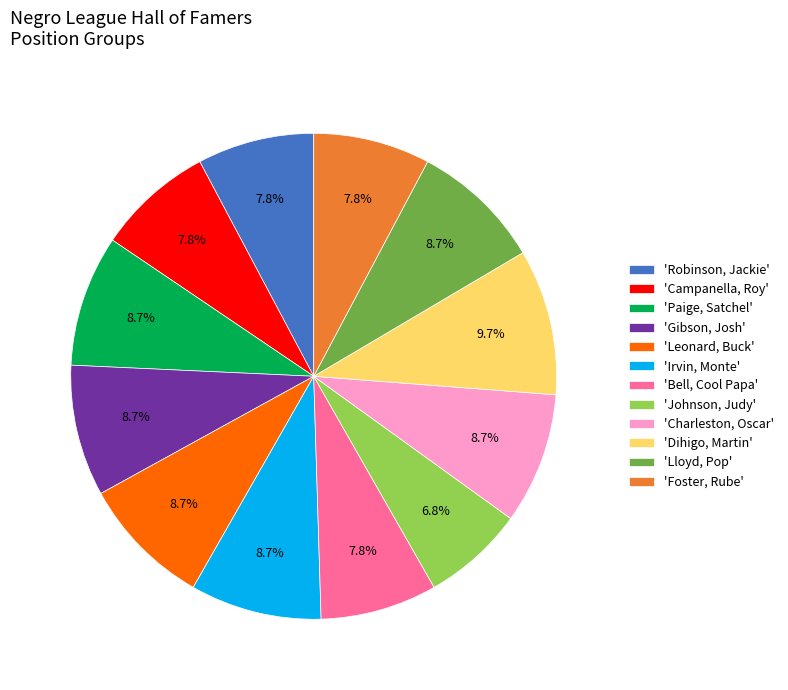

What portion of the pie excludes 'Leonard, Buck'?

91.3%